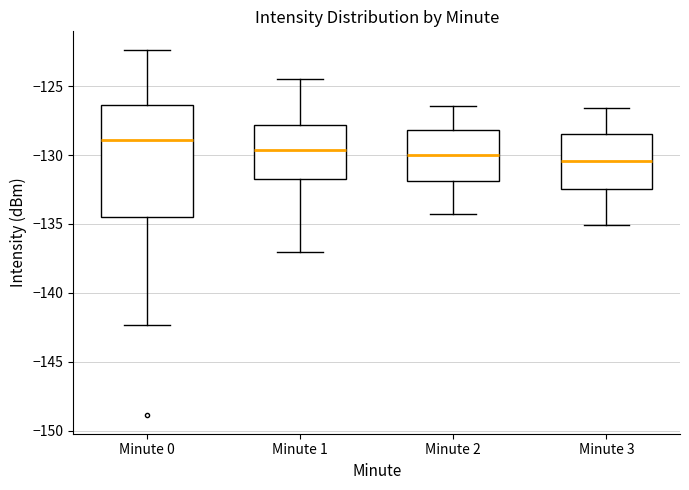

Comparing the boxes themselves (not the whiskers), which one is the tallest?

Minute 0